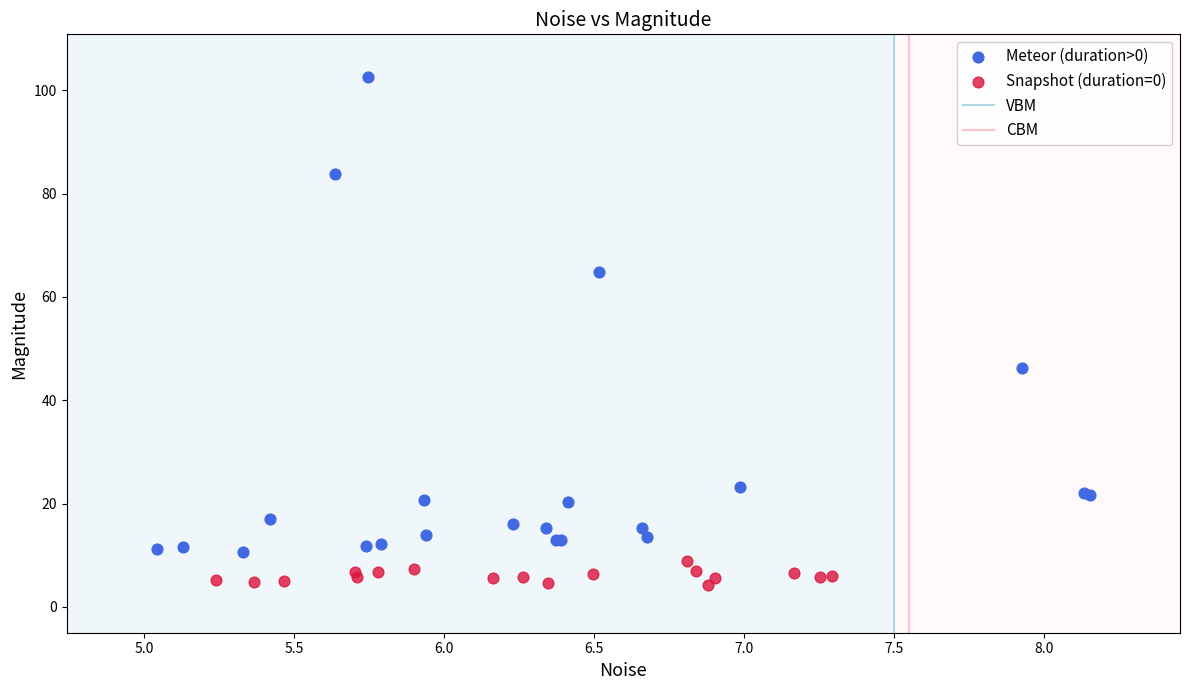

Which series has the largest Y range (max minus min)?

Meteor (duration>0)